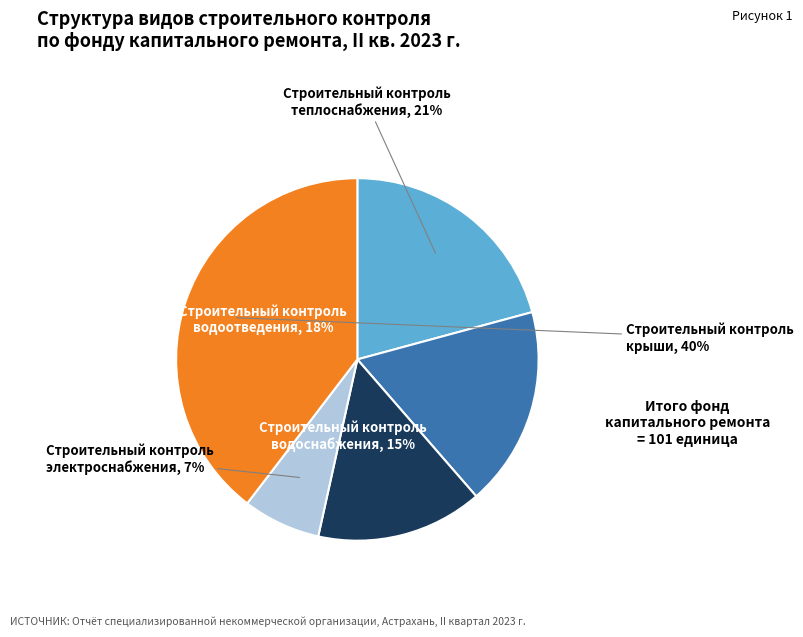

To the nearest percent, what is the difference between the Строительный контроль крыши and Строительный контроль водоотведения slice percentages?

22%